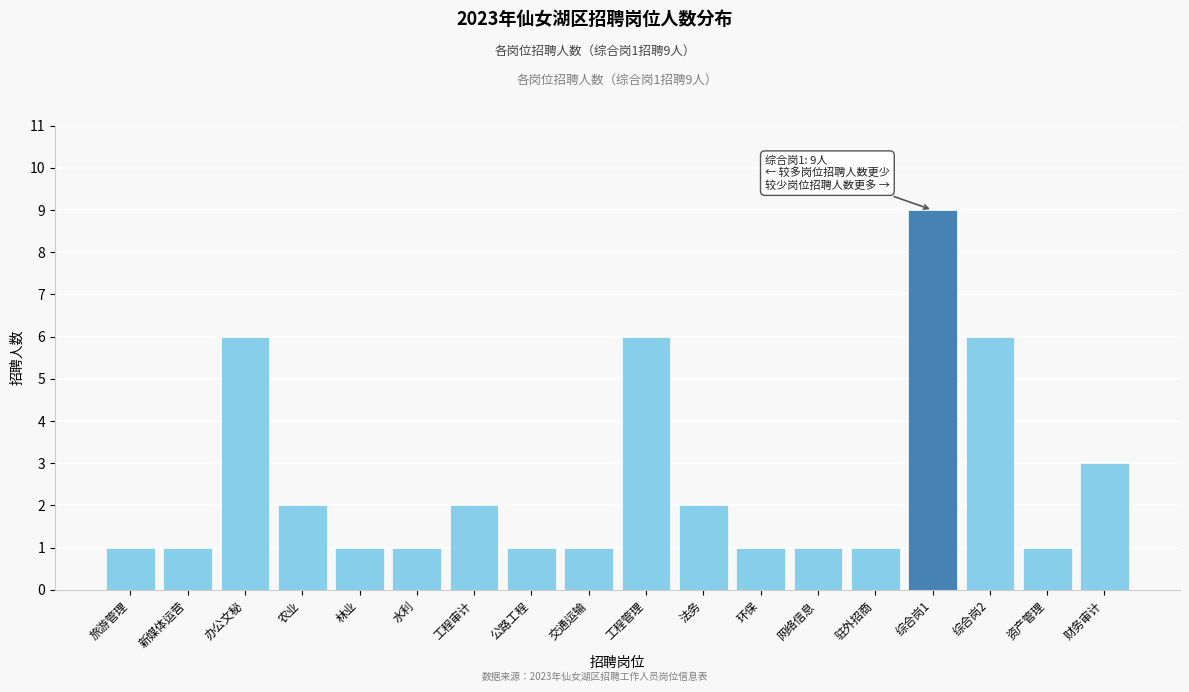

Reading right to left, what are all the values shown in this chart?

财务审计=3	资产管理=1	综合岗2=6	综合岗1=9	驻外招商=1	网络信息=1	环保=1	法务=2	工程管理=6	交通运输=1	公路工程=1	工程审计=2	水利=1	林业=1	农业=2	办公文秘=6	新媒体运营=1	旅游管理=1